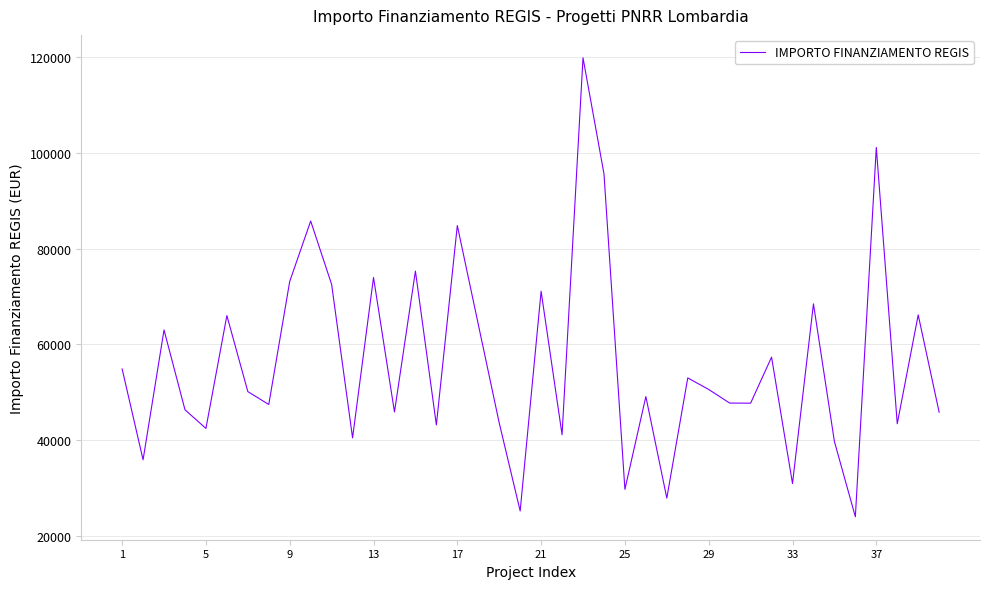

What is the difference between the maximum and minimum values?

95873.6